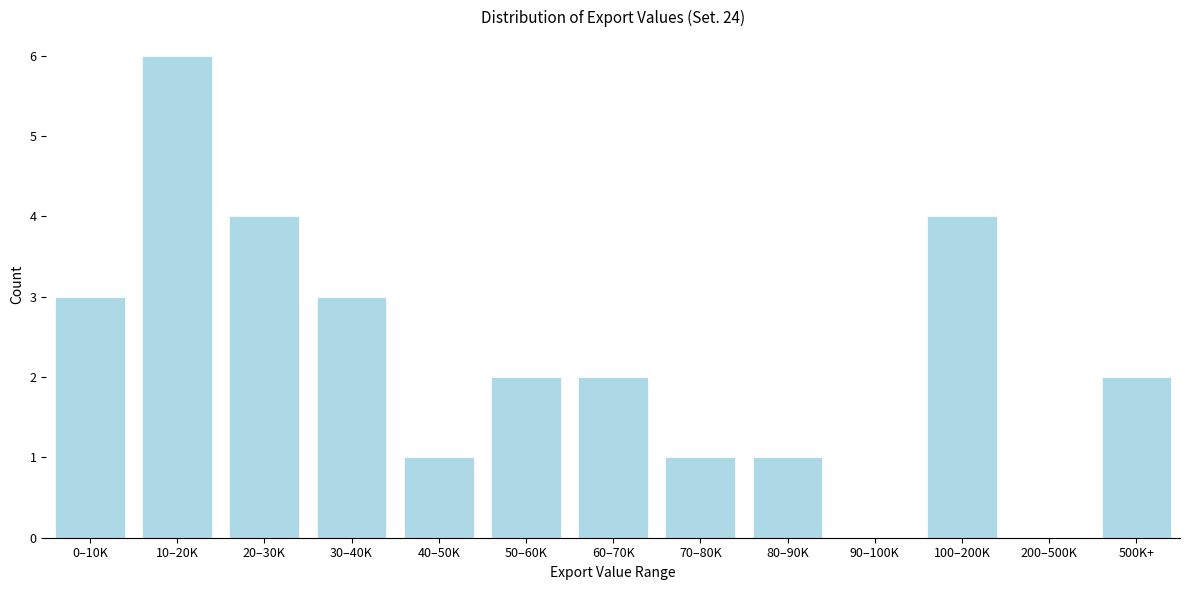

Reading left to right, transcribe all the data shown in this chart.

0–10K=3	10–20K=6	20–30K=4	30–40K=3	40–50K=1	50–60K=2	60–70K=2	70–80K=1	80–90K=1	90–100K=0	100–200K=4	200–500K=0	500K+=2